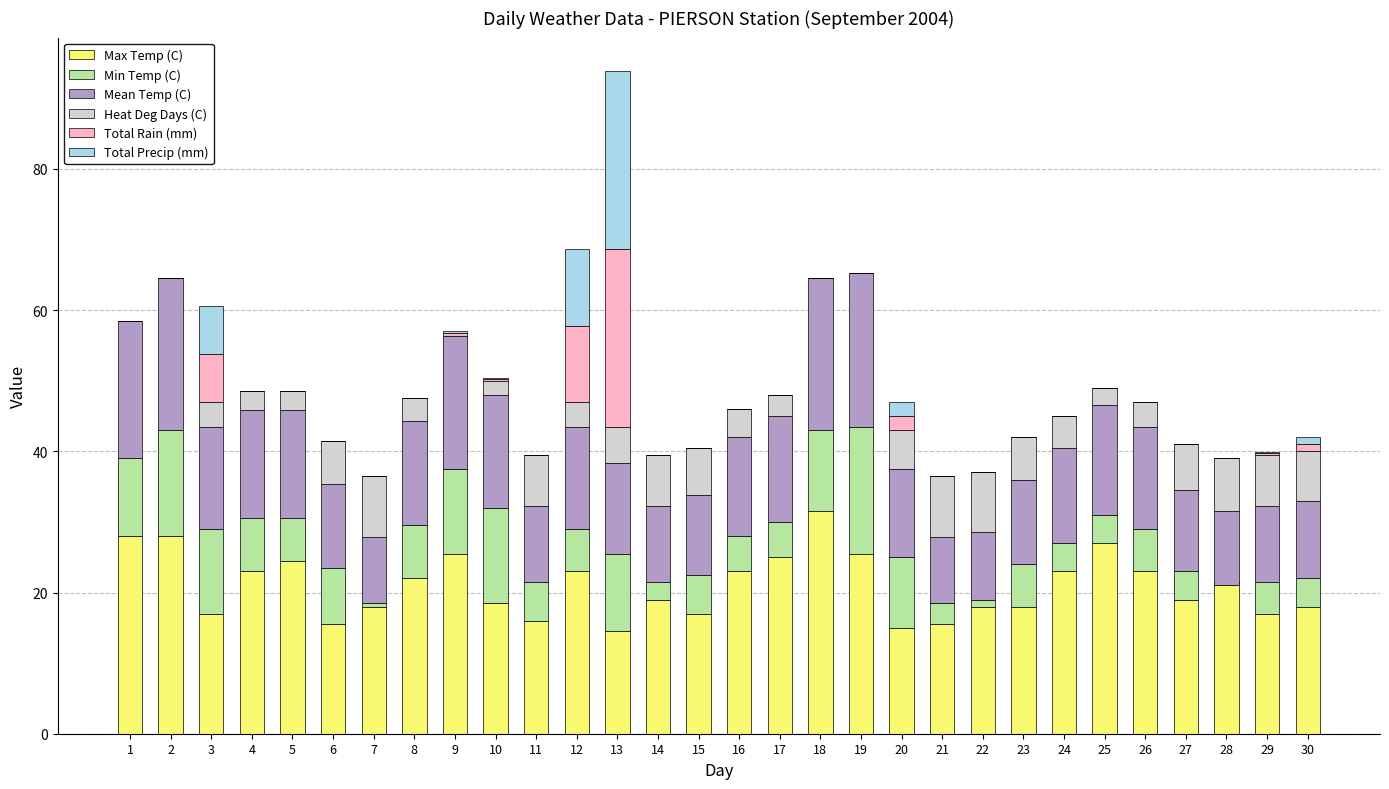

What is the value of the Mean Temp (C) bar at the 12th from the left?

14.5